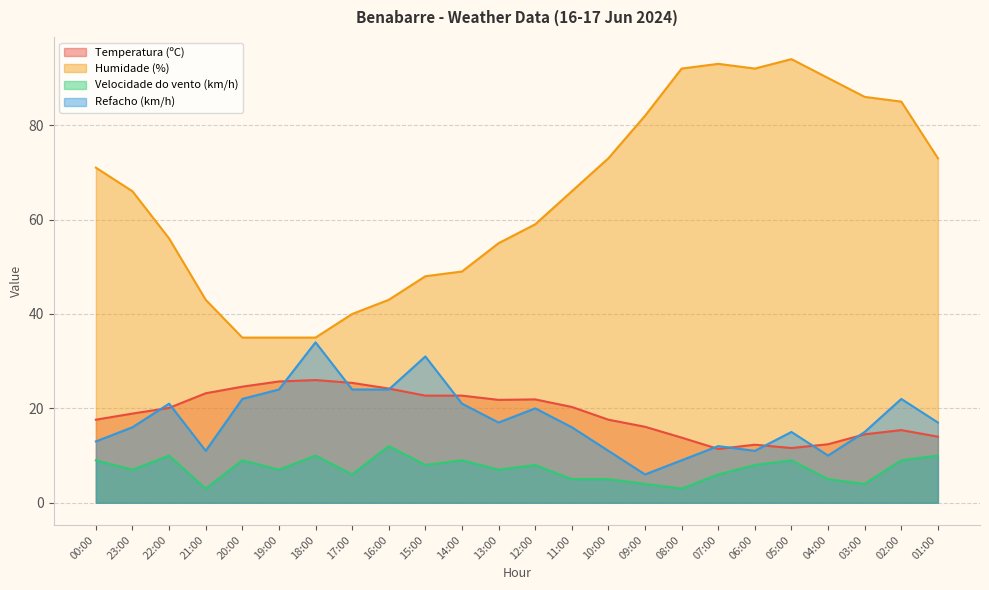

Reading left to right, what are all the values shown in this chart?

Temperatura (ºC): 17.6	18.9	20.1	23.2	24.6	25.7	26.0	25.4	24.2	22.7	22.7	21.8	21.9	20.3	17.6	16.1	13.8	11.4	12.3	11.6	12.4	14.5	15.4	14.0
Humidade (%): 71.0	66.0	56.0	43.0	35.0	35.0	35.0	40.0	43.0	48.0	49.0	55.0	59.0	66.0	73.0	82.0	92.0	93.0	92.0	94.0	90.0	86.0	85.0	73.0
Velocidade do vento (km/h): 9.0	7.0	10.0	3.0	9.0	7.0	10.0	6.0	12.0	8.0	9.0	7.0	8.0	5.0	5.0	4.0	3.0	6.0	8.0	9.0	5.0	4.0	9.0	10.0
Refacho (km/h): 13.0	16.0	21.0	11.0	22.0	24.0	34.0	24.0	24.0	31.0	21.0	17.0	20.0	16.0	11.0	6.0	9.0	12.0	11.0	15.0	10.0	15.0	22.0	17.0